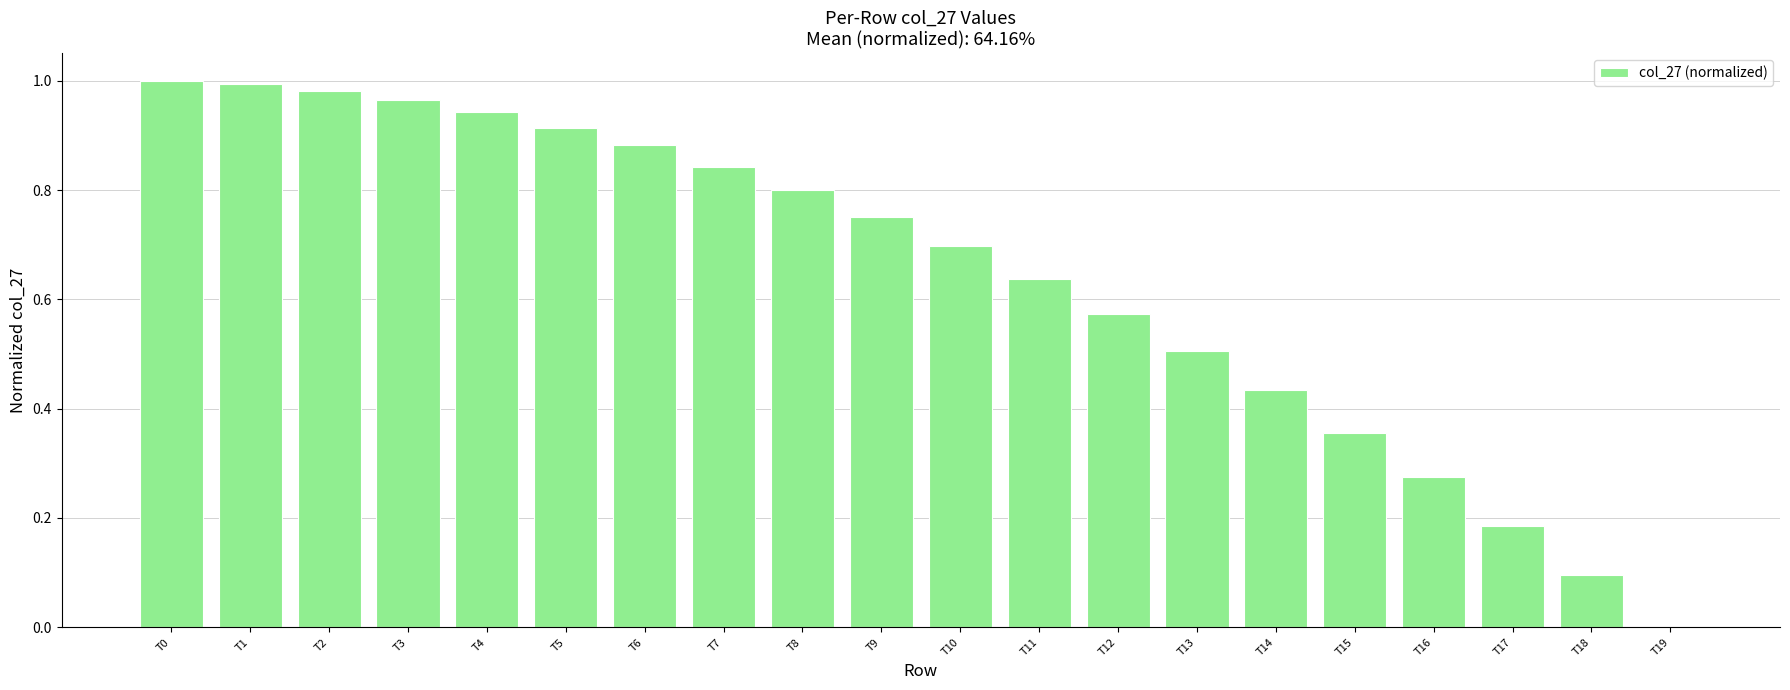

How many distinct data groups are displayed?

1